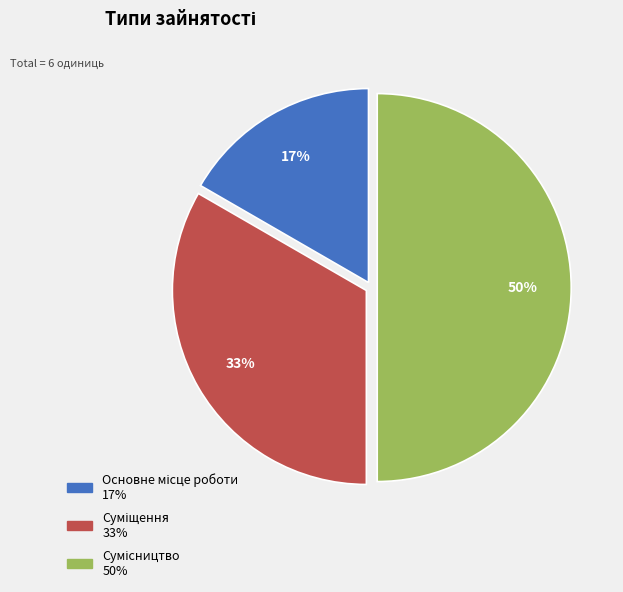

To the nearest percent, what is the average slice percentage?

33%